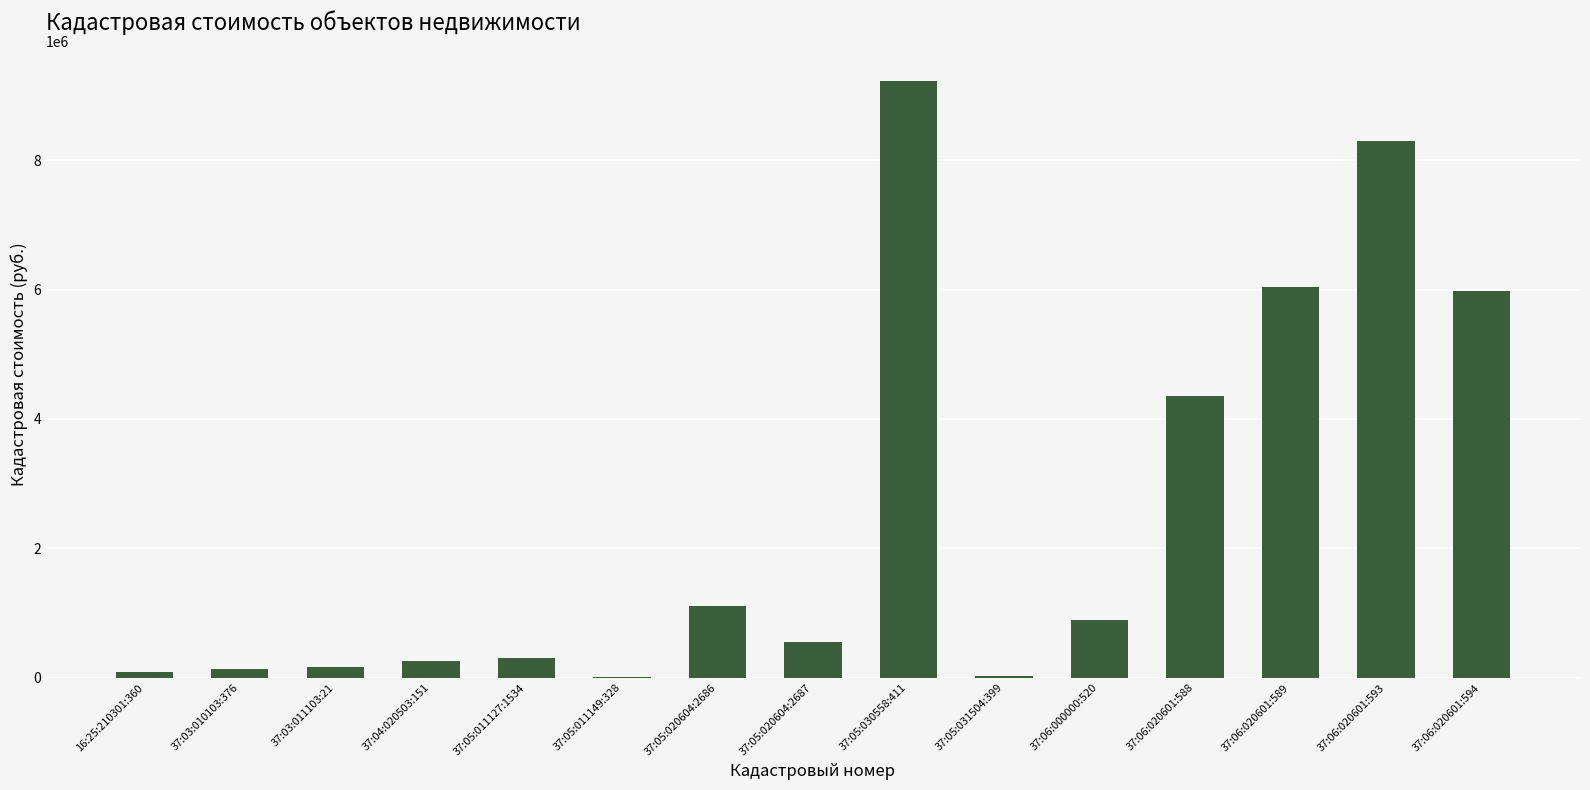

What is the sum of the values at 37:05:011127:1534 and 37:05:020604:2687?

863655.6